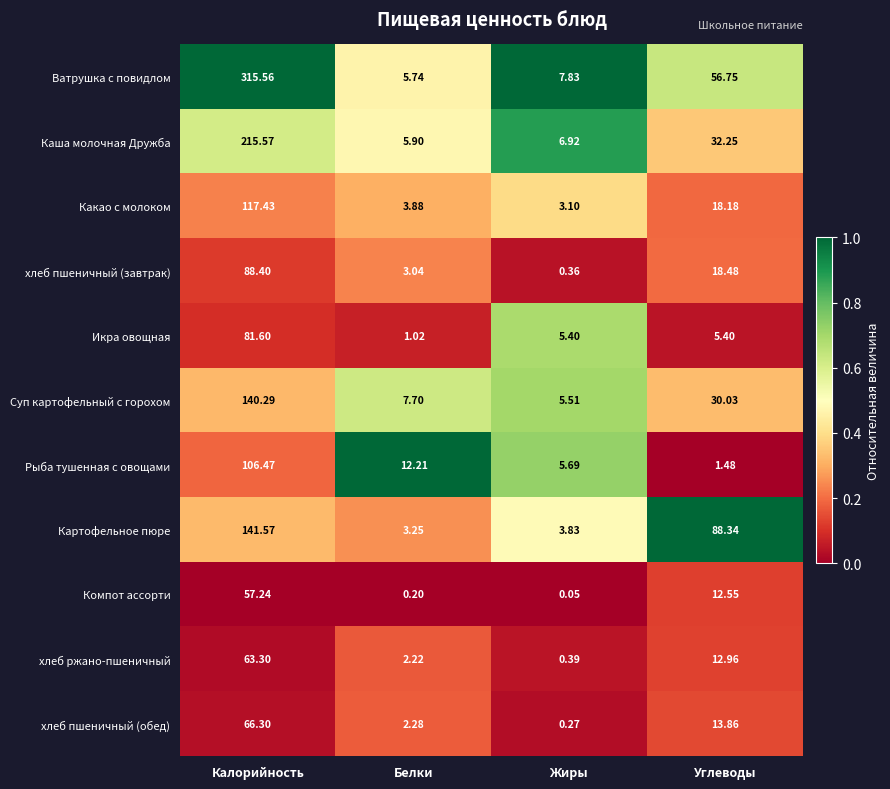

Between Калорийность and Жиры, which series saw the biggest shift?

Ватрушка с повидлом